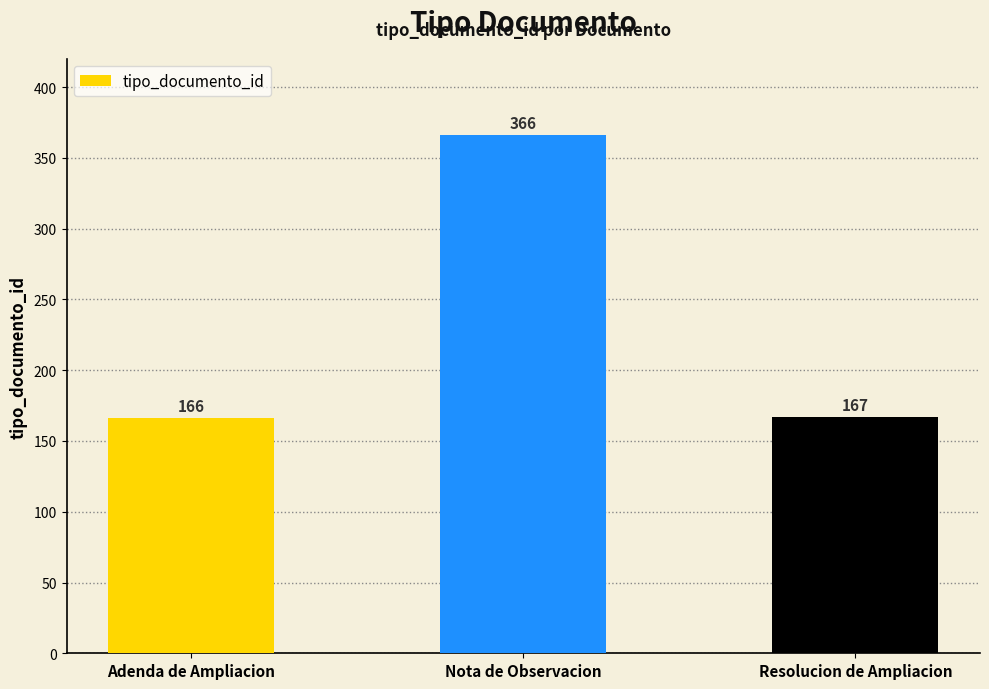

Rank the categories by value from highest to lowest.

Nota de Observacion, Resolucion de Ampliacion, Adenda de Ampliacion